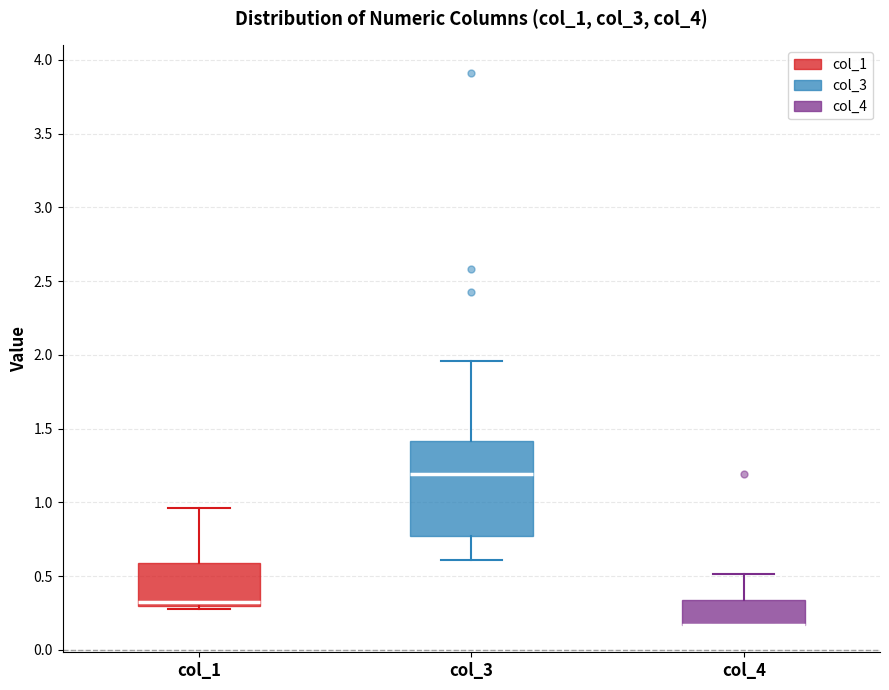

Reading left to right, transcribe this box plot: for each box, give where its median line is, the range the box spans, and where its two whiskers end, as read against the y-axis. The values are not printed on the chart, so give them approximately, as read against the axis.

col_1: median 0.30 (just above the box's lower edge), box 0.30 to 0.60, whiskers 0.30 (just below the box's lower edge) to 0.95
col_3: median 1.20, box 0.75 to 1.40, whiskers 0.60 to 1.95
col_4: median 0.15 (drawn on the box's lower edge), box 0.15 to 0.35, whiskers 0.15 to 0.50